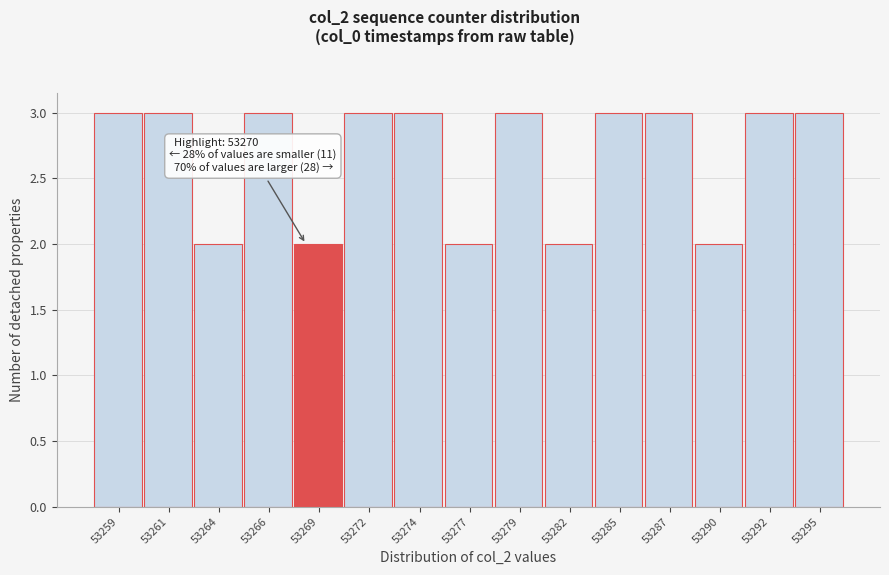

Reading right to left, list all the values displayed in this chart.

53295=3	53292=3	53290=2	53287=3	53285=3	53282=2	53279=3	53277=2	53274=3	53272=3	53269=2	53266=3	53264=2	53261=3	53259=3